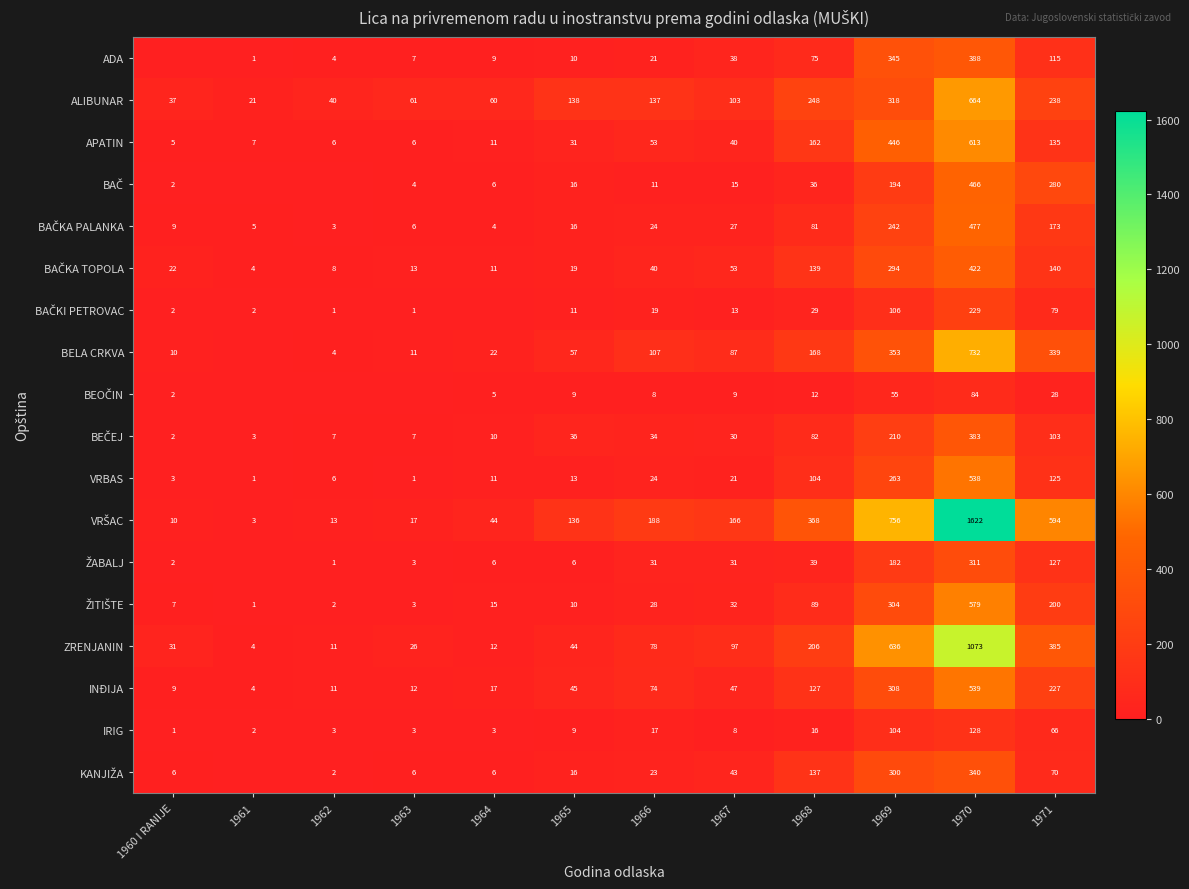

Which series changed the most between 1965 and 1967?

ZRENJANIN